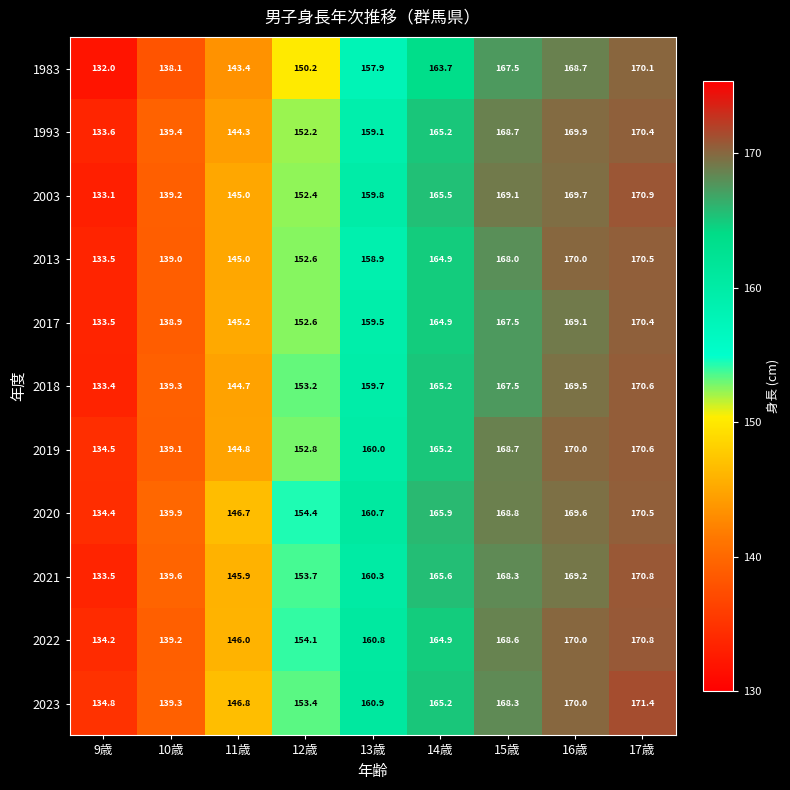

List the labels in order of 1993 value, largest first.

17歳, 16歳, 15歳, 14歳, 13歳, 12歳, 11歳, 10歳, 9歳